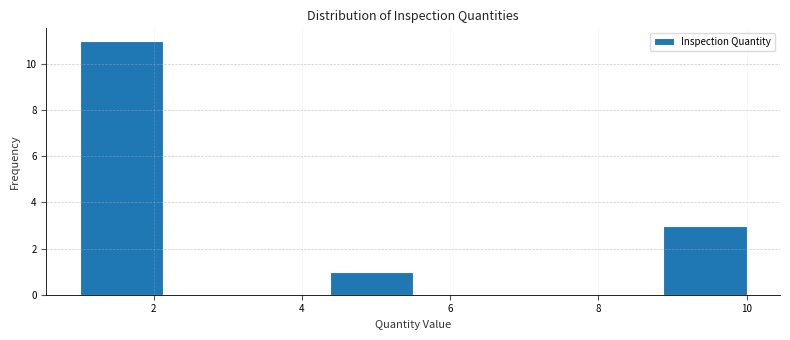

Reading left to right, list every bar in this chart as the range it spans on the x-axis followed by its height. Neither the bar edges nor the heights are printed on the chart, so give them approximately, as read against the axes.

1.0 to 2.2: 11
2.2 to 3.2: 0
3.2 to 4.4: 0
4.4 to 5.6: 1
5.6 to 6.6: 0
6.6 to 7.8: 0
7.8 to 8.8: 0
8.8 to 10.0: 3